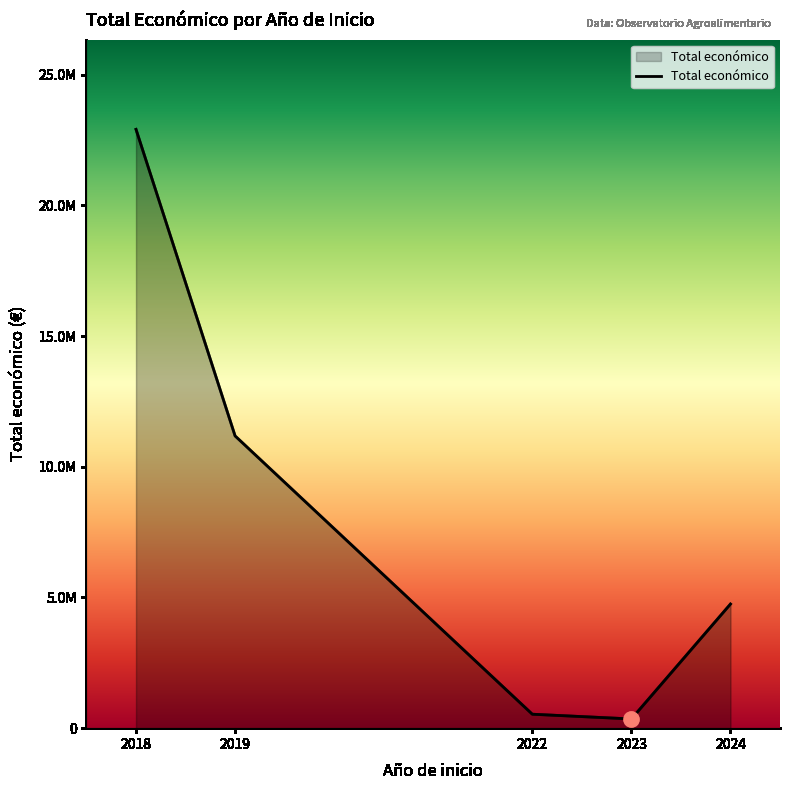

Which has a higher value, 2023 or 2019?

2019